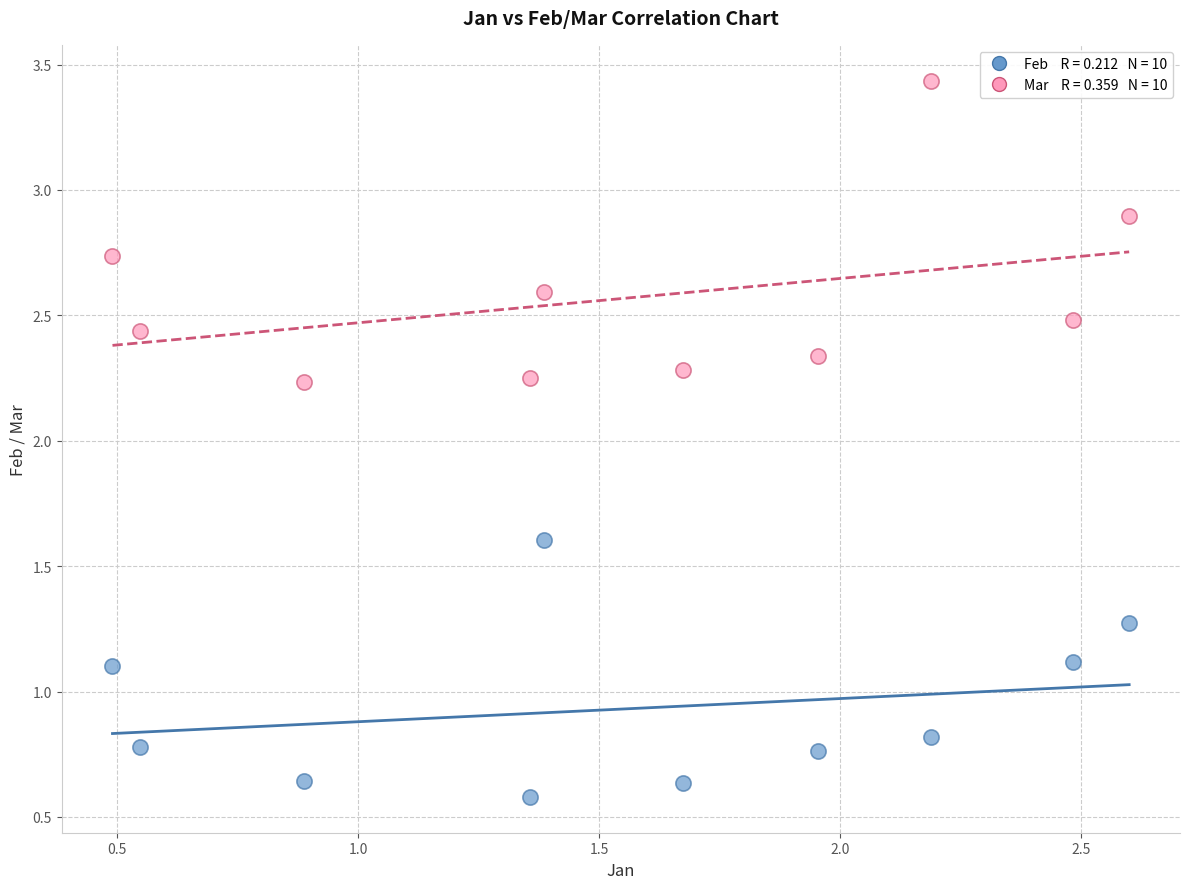

Across all data points, what is the range of X values (max minus min)?

2.1